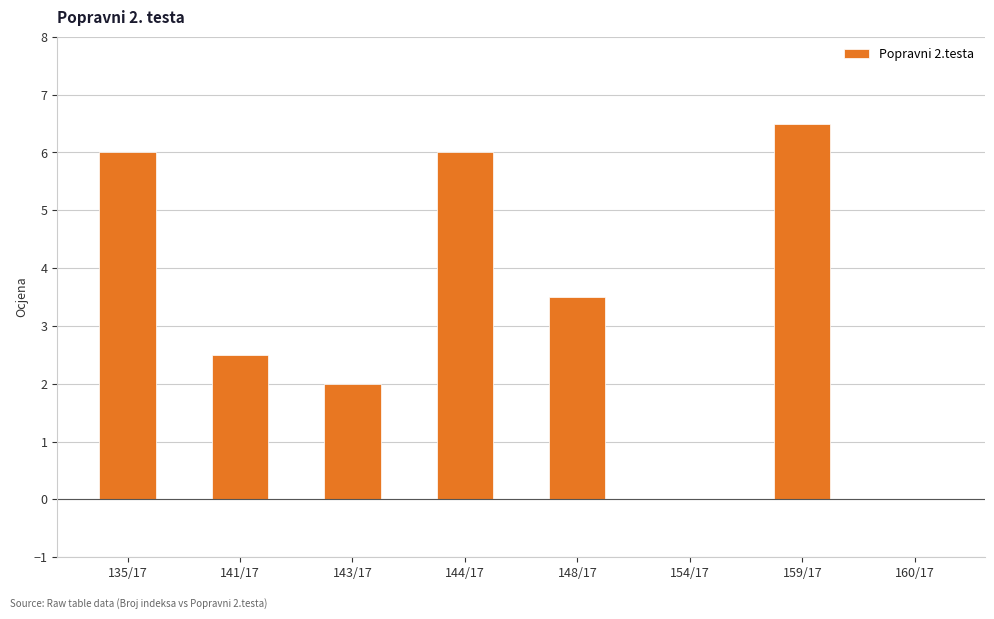

True or false: the data shows 4.8 at 148/17.

False